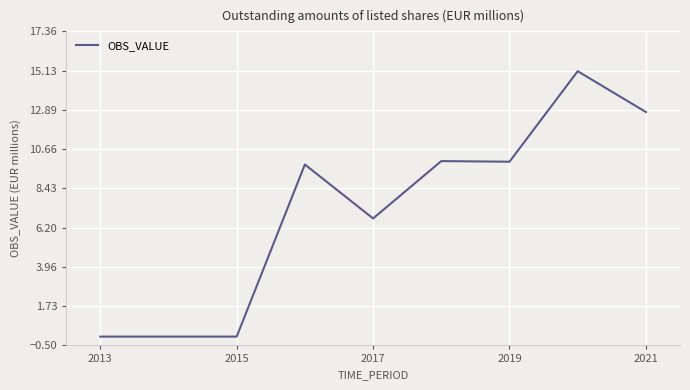

What is the difference between the maximum and minimum values?

15.1